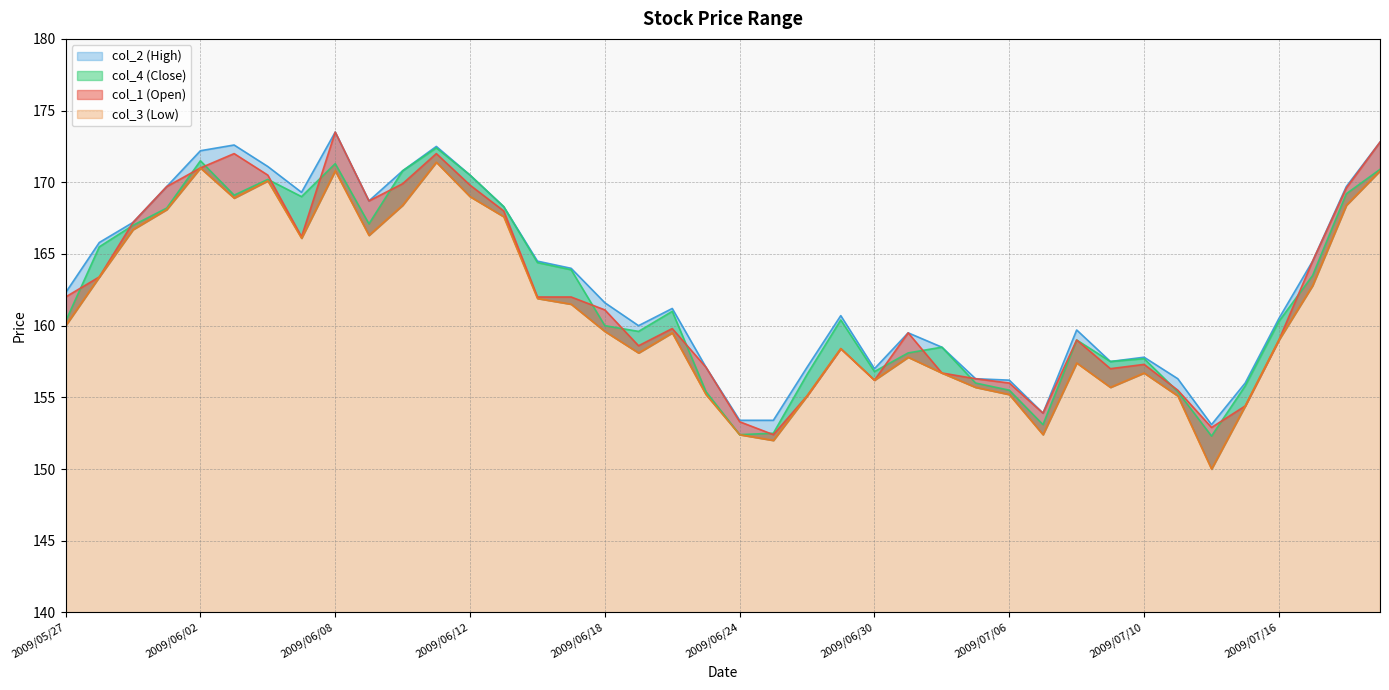

Which series has the largest total across all categories?

col_2